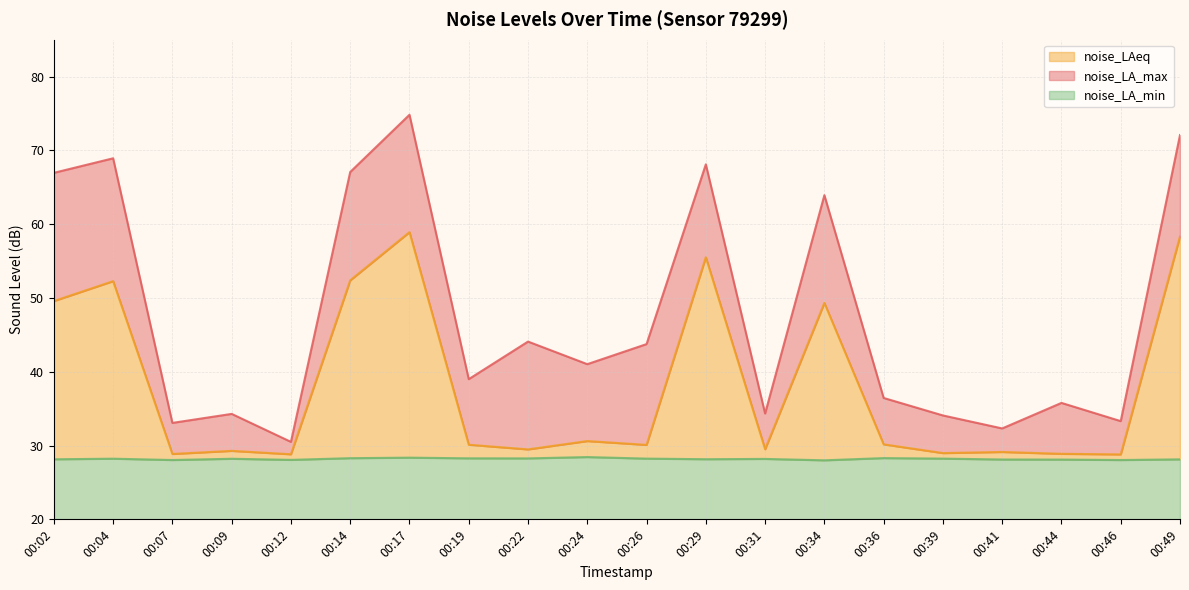

True or false: noise_LAeq and noise_LA_max cross at least once.

False